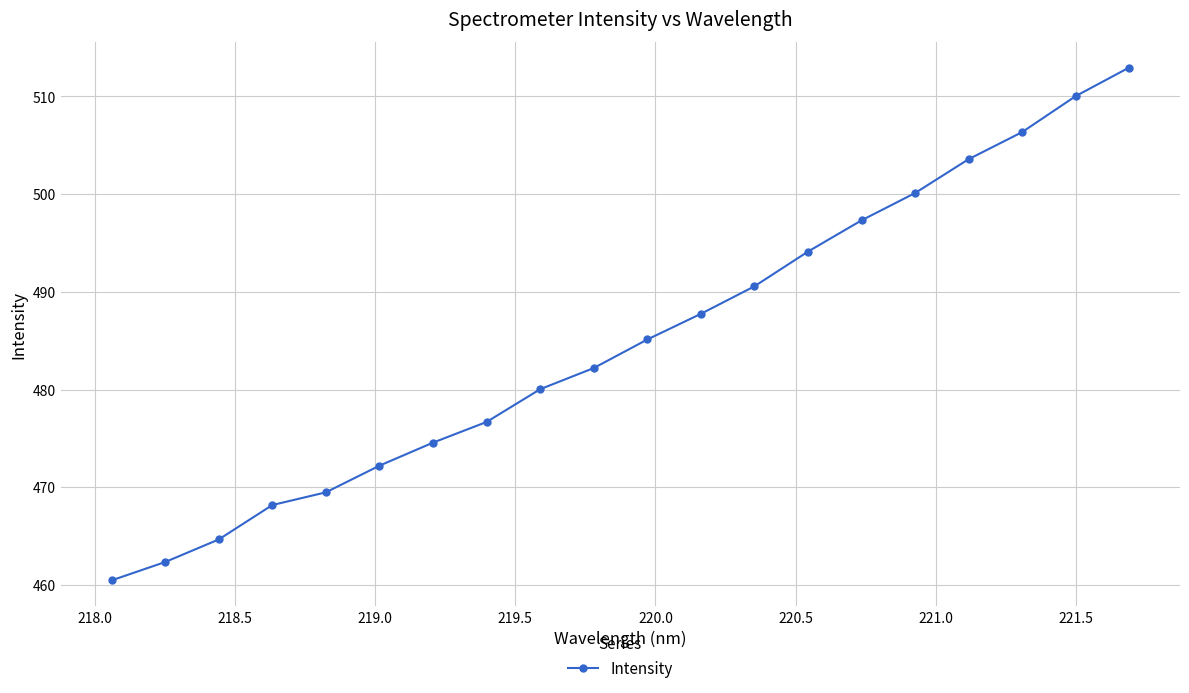

What is the difference between the second highest and minimum values?

49.5